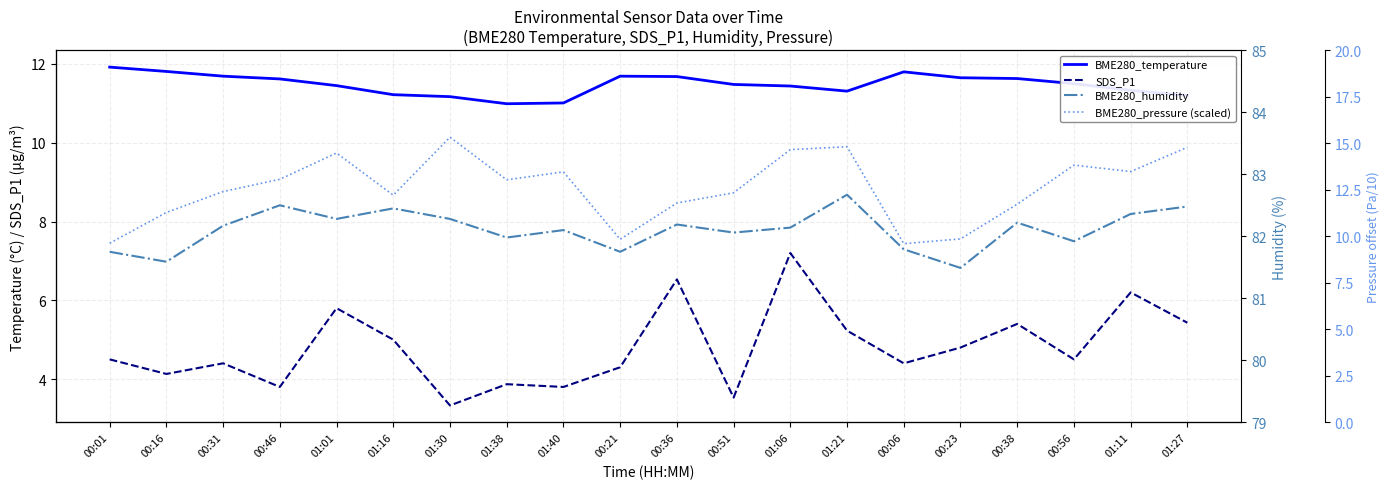

Reading left to right, extract all data points from this chart.

BME280_temperature: 11.9	11.8	11.7	11.6	11.4	11.2	11.2	11.0	11.0	11.7	11.7	11.5	11.4	11.3	11.8	11.7	11.6	11.5	11.3	11.2
SDS_P1: 4.5	4.1	4.4	3.8	5.8	5.0	3.3	3.9	3.8	4.3	6.5	3.5	7.2	5.2	4.4	4.8	5.4	4.5	6.2	5.4
BME280_humidity: 81.8	81.6	82.2	82.5	82.3	82.5	82.3	82.0	82.1	81.8	82.2	82.1	82.1	82.7	81.8	81.5	82.2	81.9	82.4	82.5
BME280_pressure (scaled): 9.6	11.3	12.4	13.1	14.5	12.2	15.3	13.0	13.5	9.8	11.8	12.3	14.7	14.8	9.6	9.9	11.7	13.8	13.5	14.8